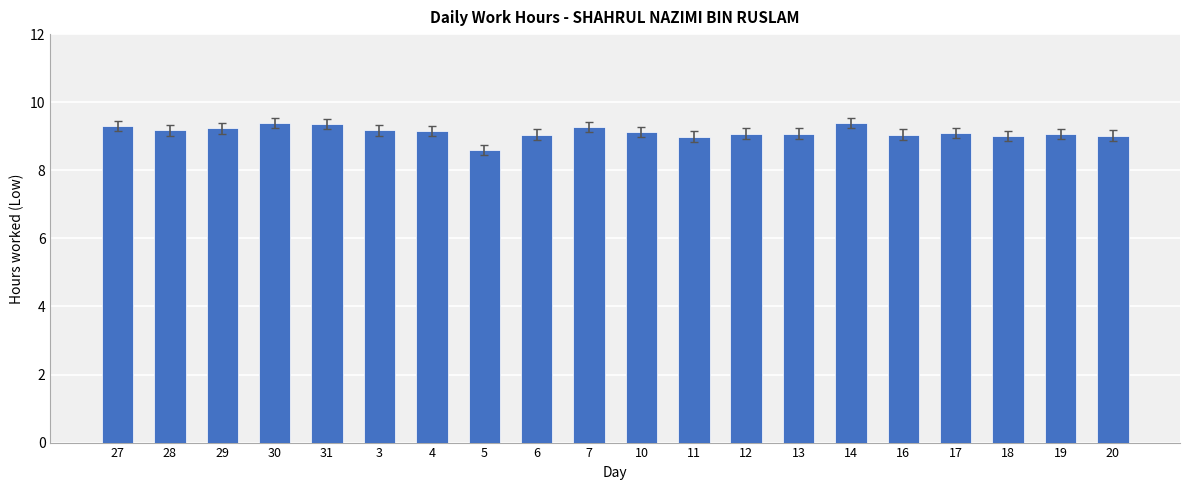

What is the label of the 3rd bar from the right?

18